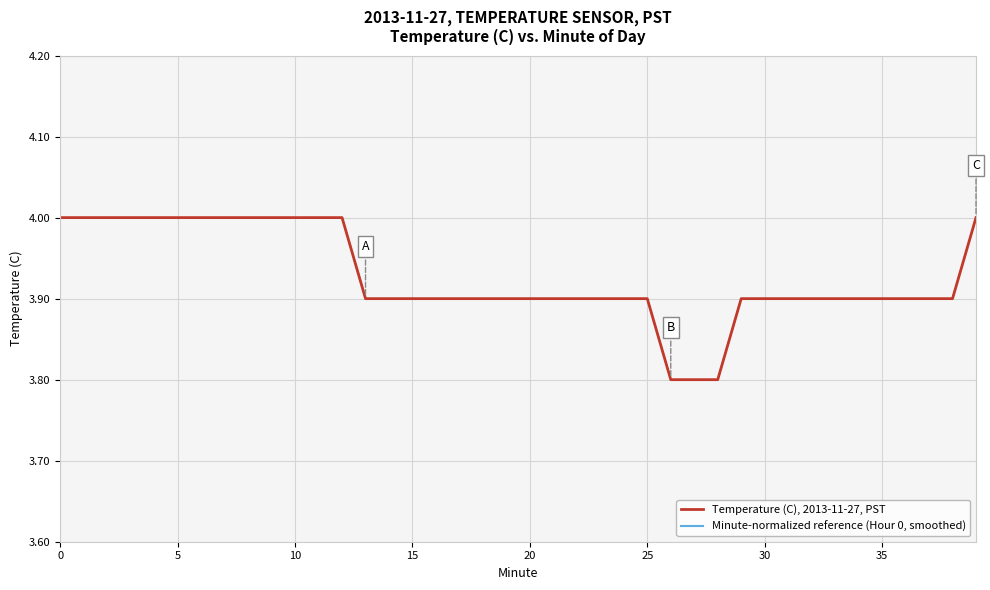

Which has a higher value, 37 or 16?

37